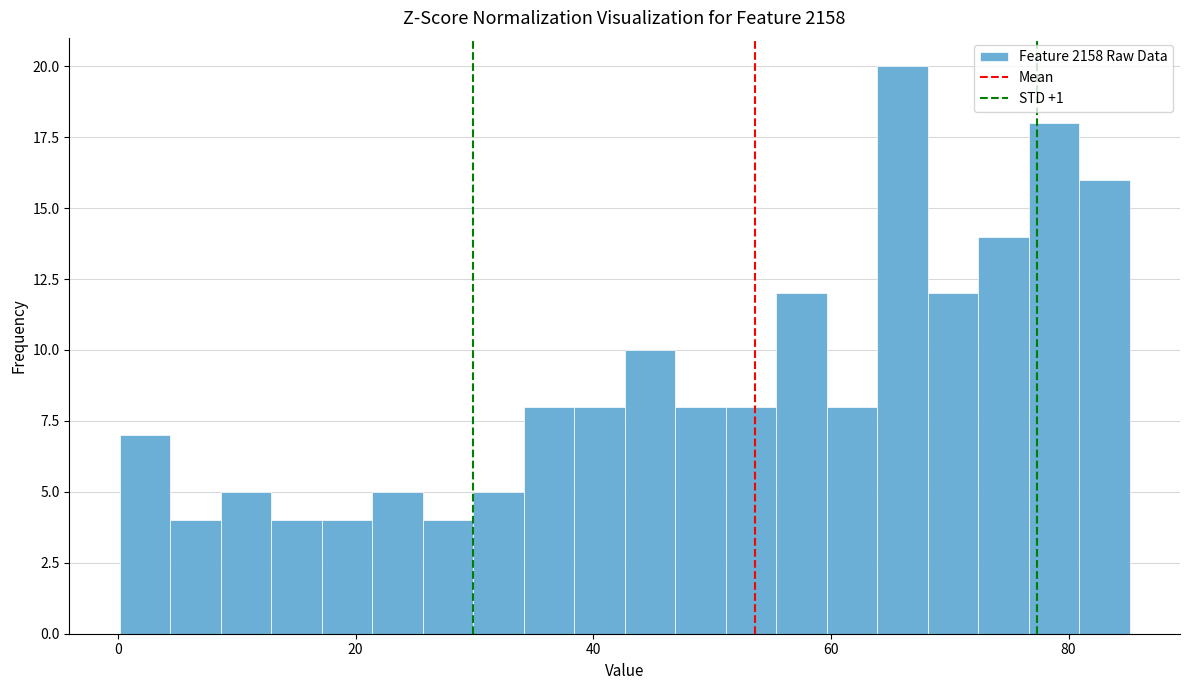

Around what value on the x-axis is the tallest bar? Give the approximate position of its centre, as read against the axis.

66